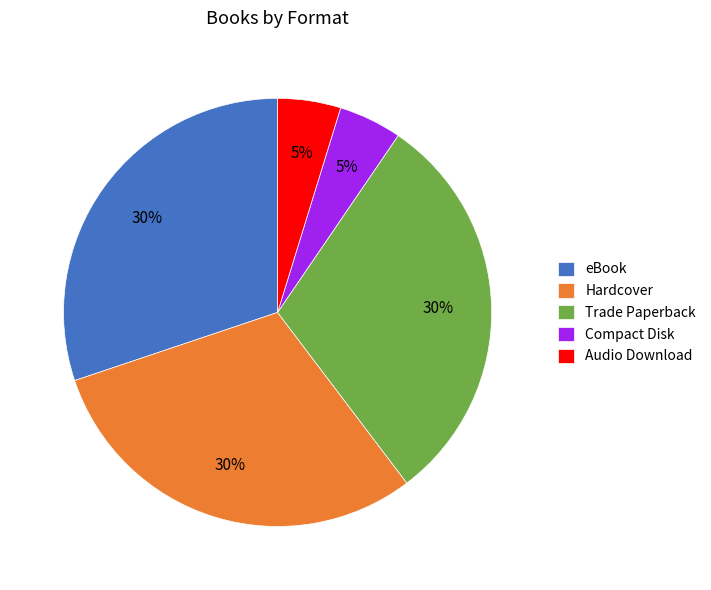

Combined, do eBook and Trade Paperback account for over 50%?

Yes